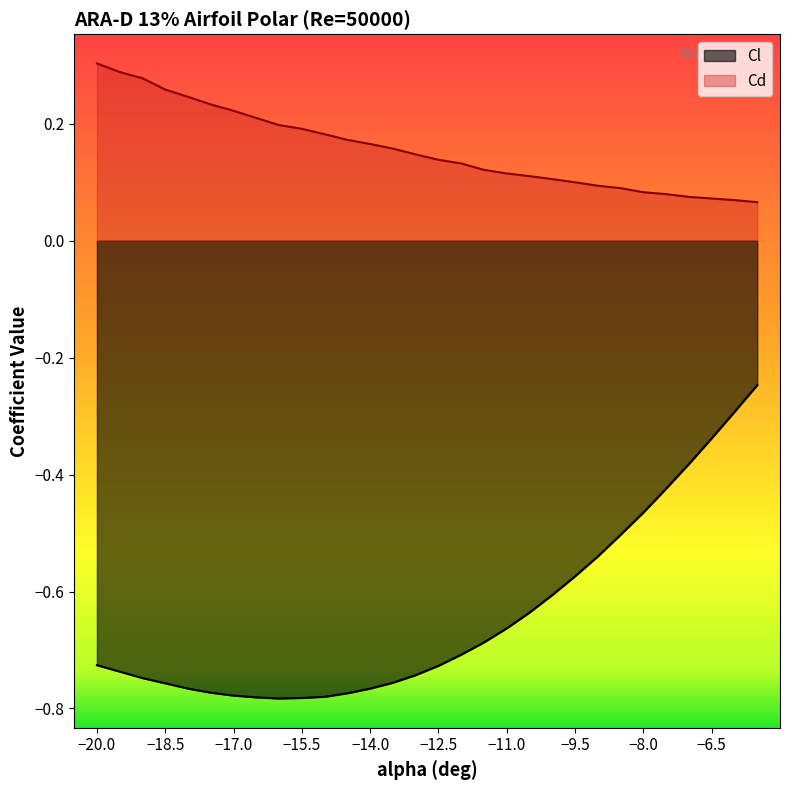

The value of Cl at -5.5 is -0.2. True or false?

True